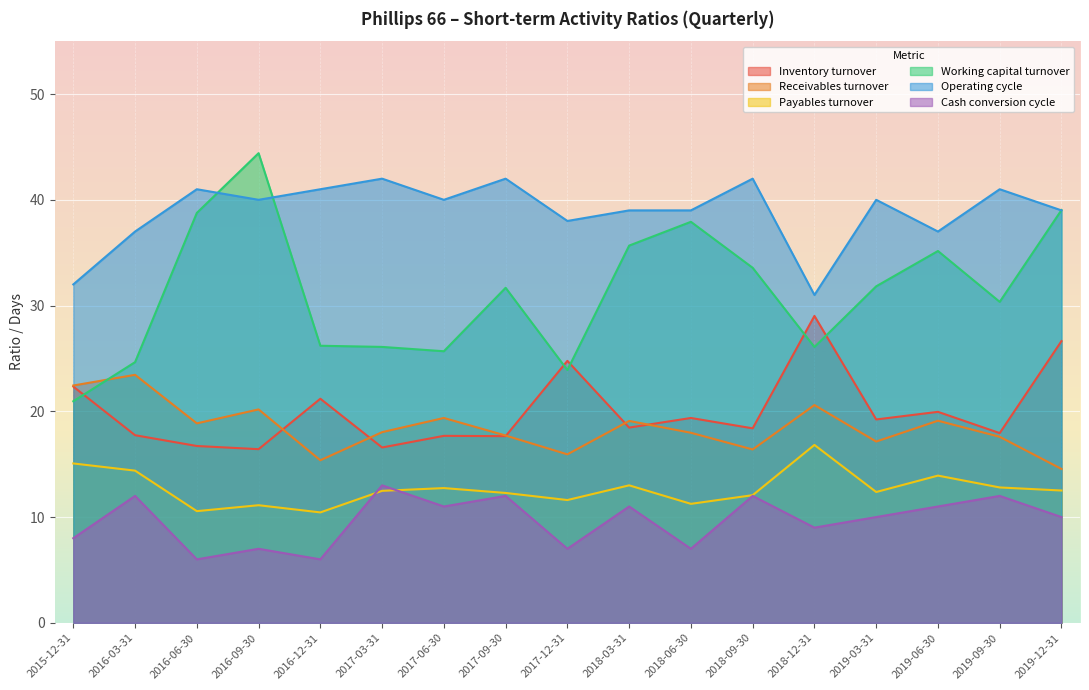

How many interior local peaks does the Working capital turnover series have?

4